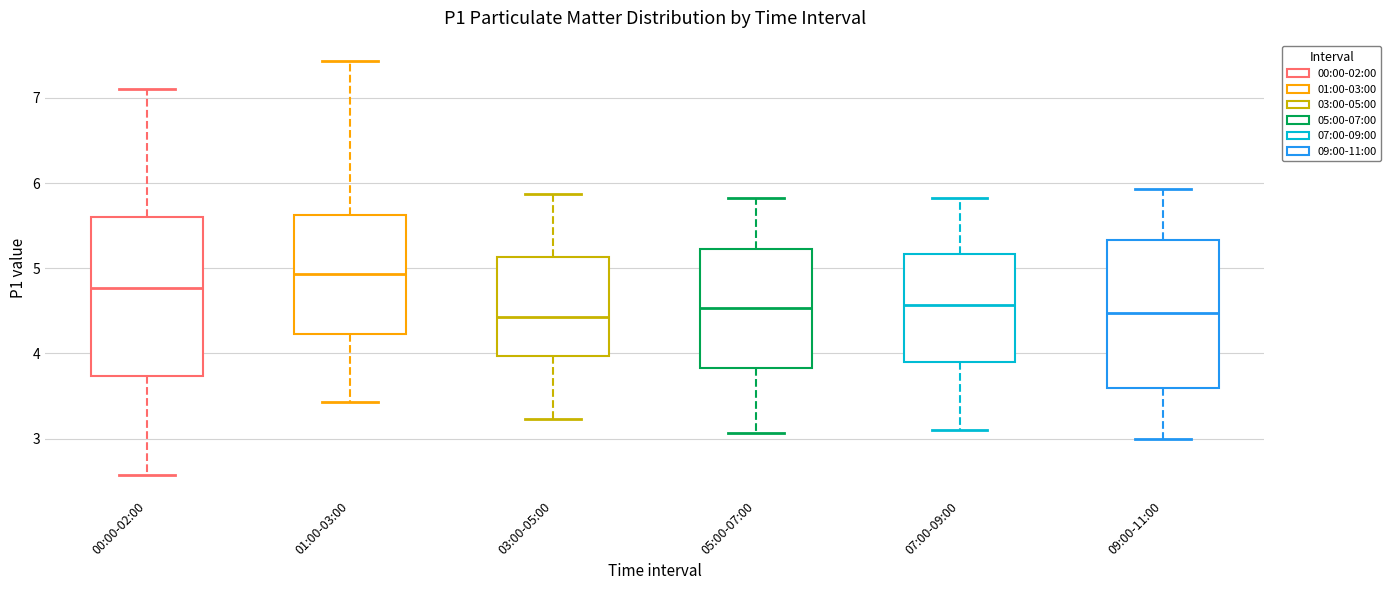

Which box has the highest median line?

01:00-03:00